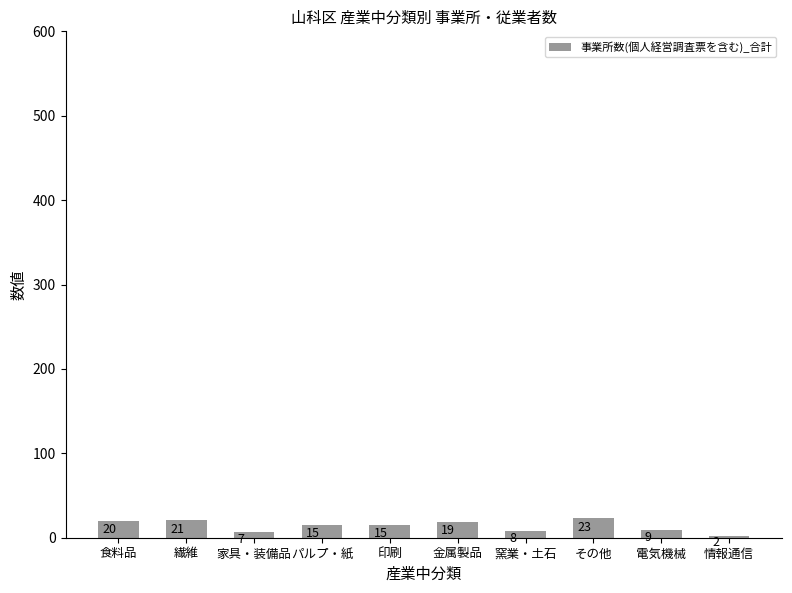

What is the ratio of the value at 繊維 to the value at 情報通信?

10.5